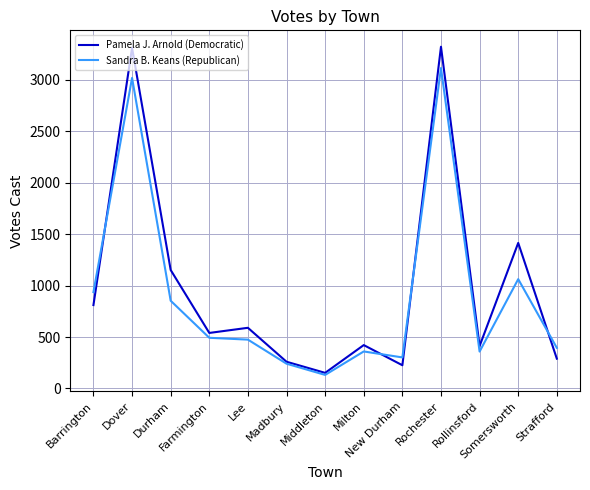

What is the total value across all series at Rochester?

6437